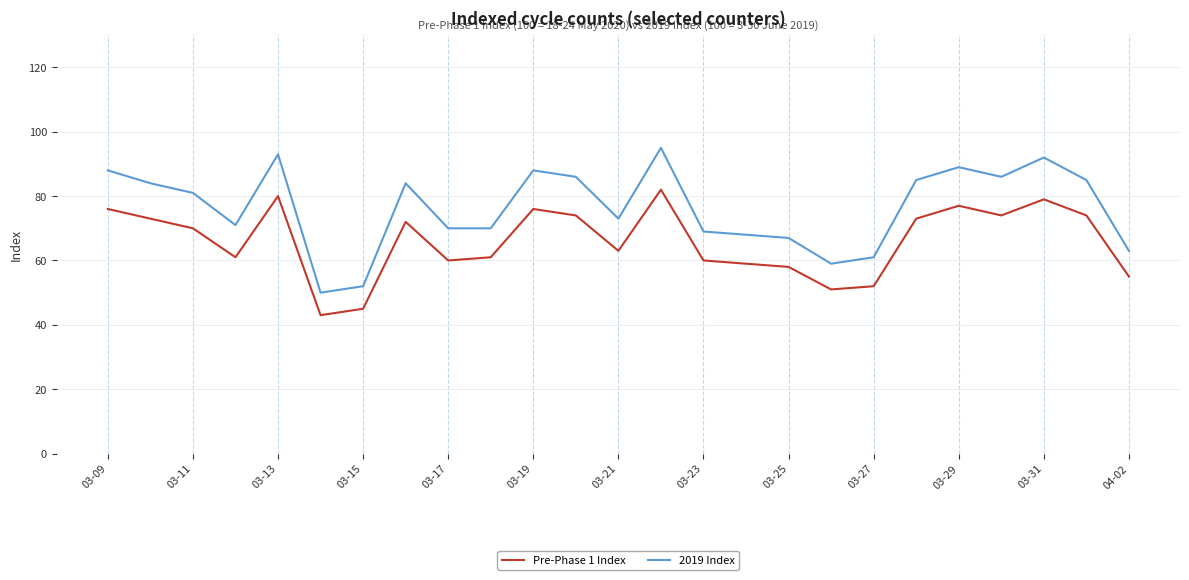

Rank the series by their maximum value, from lowest to highest.

Pre-Phase 1 Index, 2019 Index